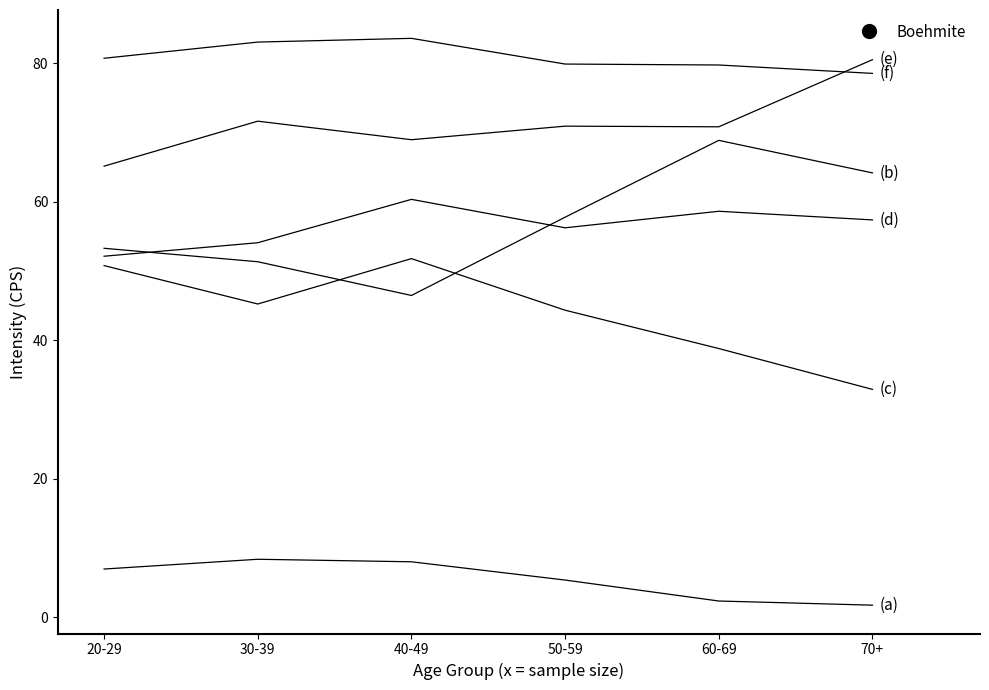

How many lines are shown in the chart?

6